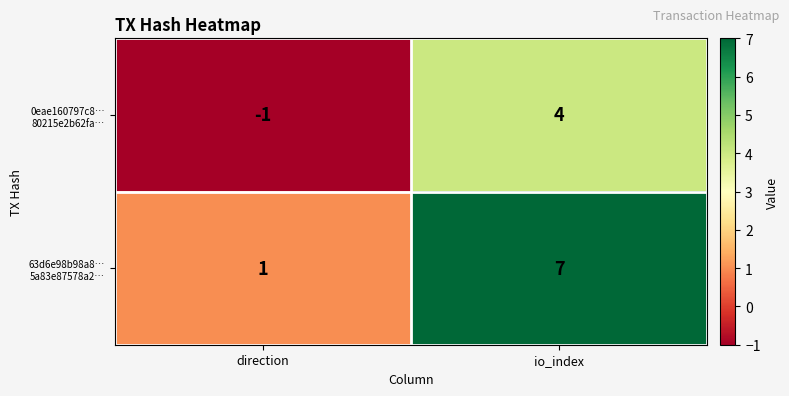

What is the spread (max minus min) of values at io_index?

3